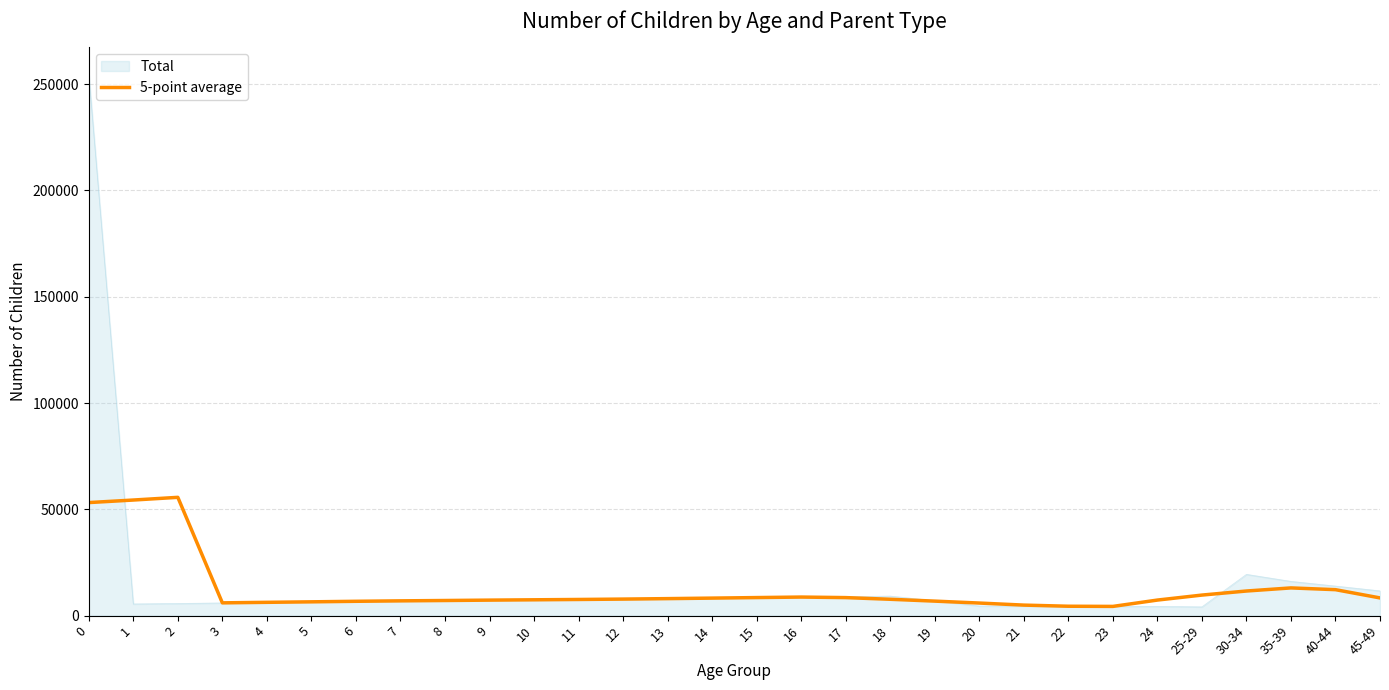

How many lines are shown in the chart?

2